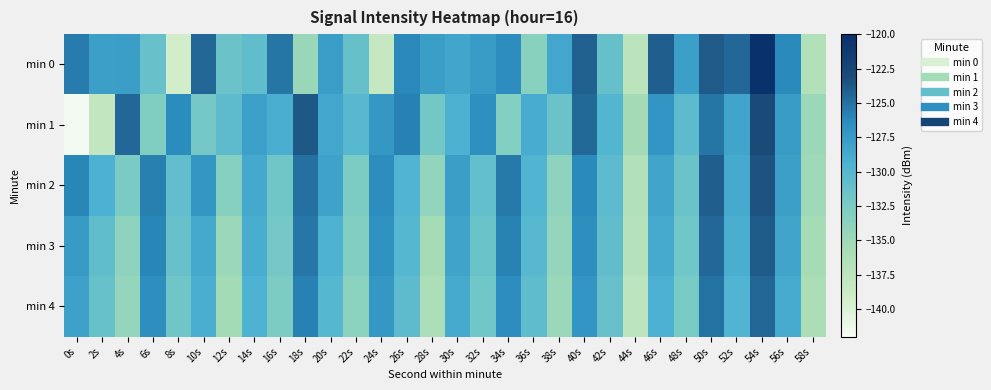

Reading right to left, what are all the values shown in this chart?

min 0: 58s=-136.6	56s=-126.3	54s=-120.3	52s=-124.5	50s=-123.8	48s=-127.9	46s=-124.1	44s=-137.4	42s=-131.1	40s=-124.1	38s=-128.5	36s=-133.5	34s=-126.4	32s=-127.6	30s=-128.4	28s=-127.8	26s=-126.1	24s=-138.3	22s=-131.1	20s=-127.7	18s=-134.7	16s=-125.2	14s=-130.8	12s=-131.5	10s=-124.4	8s=-139.2	6s=-131.3	4s=-127.8	2s=-127.9	0s=-125.6
min 1: 58s=-134.8	56s=-127.6	54s=-122.9	52s=-128.3	50s=-125.2	48s=-130.5	46s=-127.1	44s=-135.4	42s=-129.8	40s=-124.6	38s=-131.5	36s=-128.9	34s=-133.2	32s=-126.7	30s=-129.4	28s=-132.1	26s=-125.8	24s=-127.3	22s=-130.2	20s=-128.5	18s=-123.8	16s=-129.1	14s=-128.0	12s=-130.5	10s=-132.2	8s=-126.3	6s=-132.9	4s=-124.5	2s=-137.9	0s=-141.7
min 2: 58s=-135.1	56s=-127.9	54s=-123.5	52s=-128.7	50s=-124.1	48s=-131.5	46s=-128.3	44s=-136.6	42s=-130.4	40s=-126.2	38s=-133.9	36s=-129.7	34s=-125.5	32s=-131.0	30s=-127.8	28s=-134.2	26s=-129.6	24s=-126.4	22s=-132.7	20s=-128.1	18s=-124.9	16s=-131.8	14s=-128.6	12s=-133.4	10s=-127.2	8s=-130.9	6s=-125.7	4s=-132.5	2s=-129.3	0s=-126.1
min 3: 58s=-135.5	56s=-128.3	54s=-123.9	52s=-129.1	50s=-124.5	48s=-131.9	46s=-128.7	44s=-137.0	42s=-130.8	40s=-126.6	38s=-134.3	36s=-130.1	34s=-125.9	32s=-131.4	30s=-128.2	28s=-135.6	26s=-130.0	24s=-126.8	22s=-133.1	20s=-129.5	18s=-125.3	16s=-132.2	14s=-129.0	12s=-134.8	10s=-128.6	8s=-131.3	6s=-126.1	4s=-133.9	2s=-130.7	0s=-127.5
min 4: 58s=-136.0	56s=-128.8	54s=-124.4	52s=-129.6	50s=-125.0	48s=-132.4	46s=-129.2	44s=-137.5	42s=-131.3	40s=-127.1	38s=-134.8	36s=-130.6	34s=-126.4	32s=-131.9	30s=-128.7	28s=-136.1	26s=-130.5	24s=-127.3	22s=-133.6	20s=-130.0	18s=-125.8	16s=-132.7	14s=-129.5	12s=-135.3	10s=-129.1	8s=-131.8	6s=-126.6	4s=-134.4	2s=-131.2	0s=-128.0